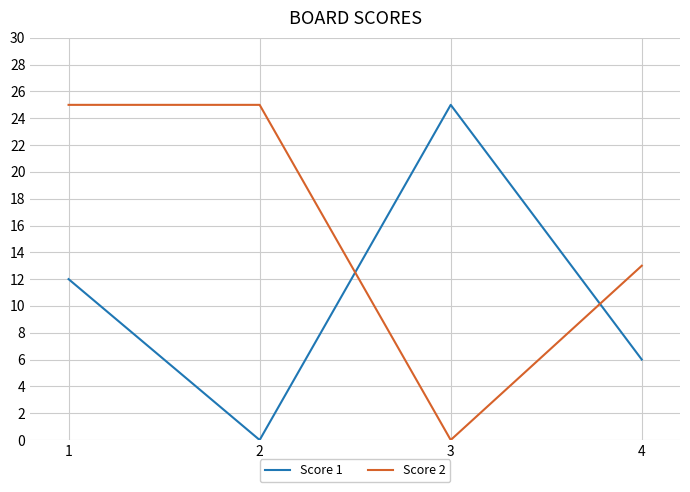

How many values in Score 2 are above zero?

3